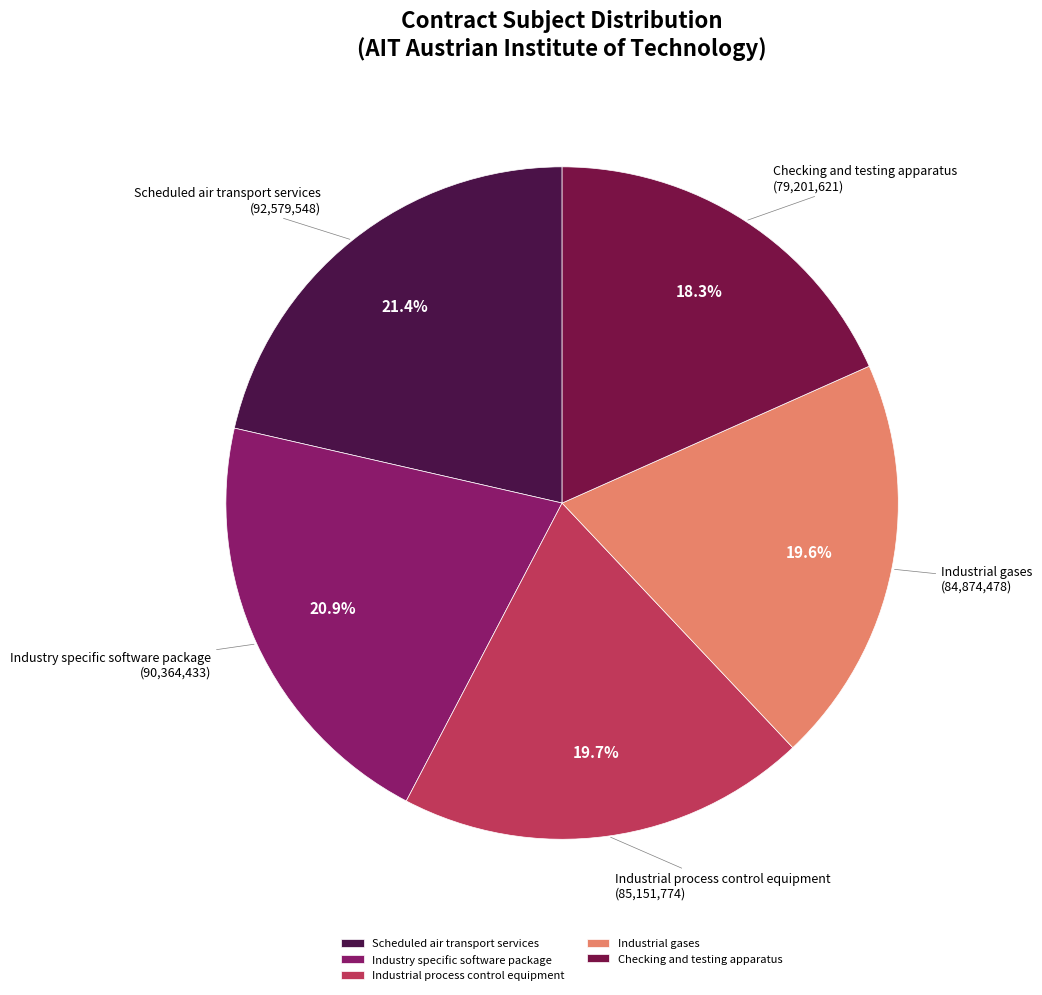

Is there a majority slice in this chart?

No